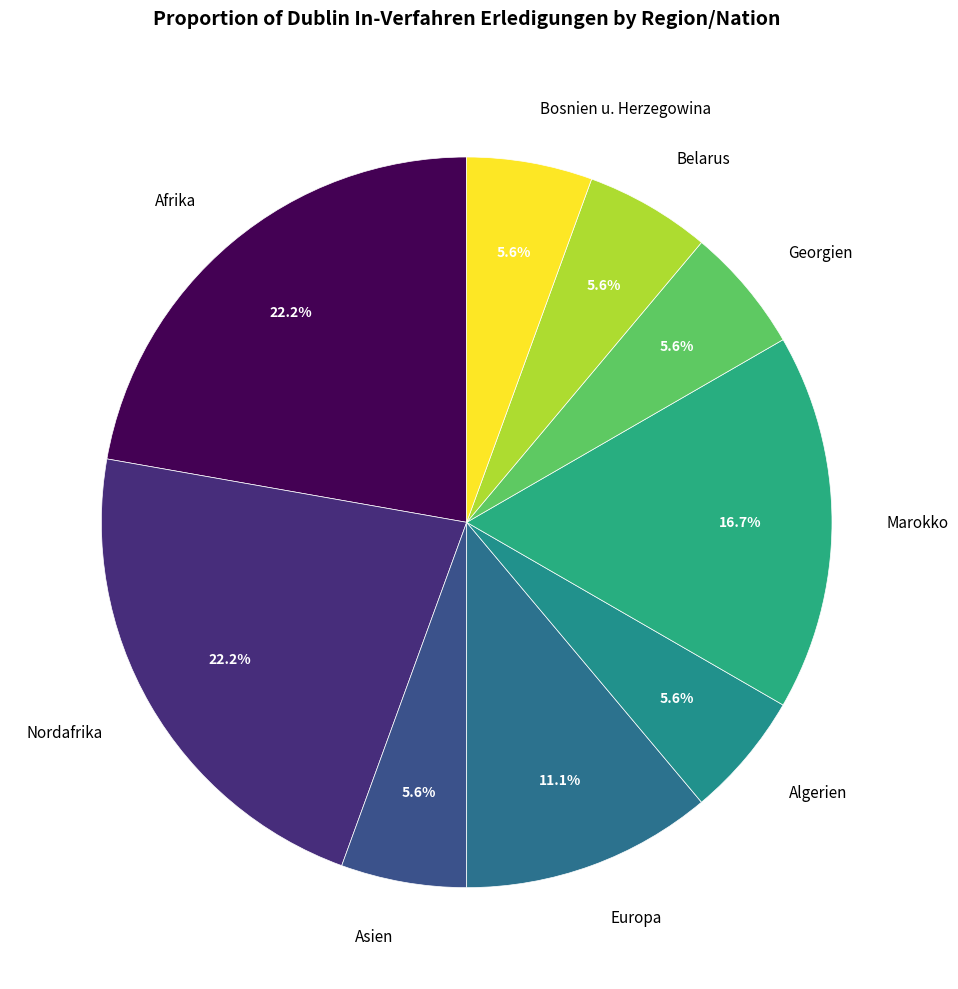

What is the ratio of the value at Asien to the value at Europa?

0.5